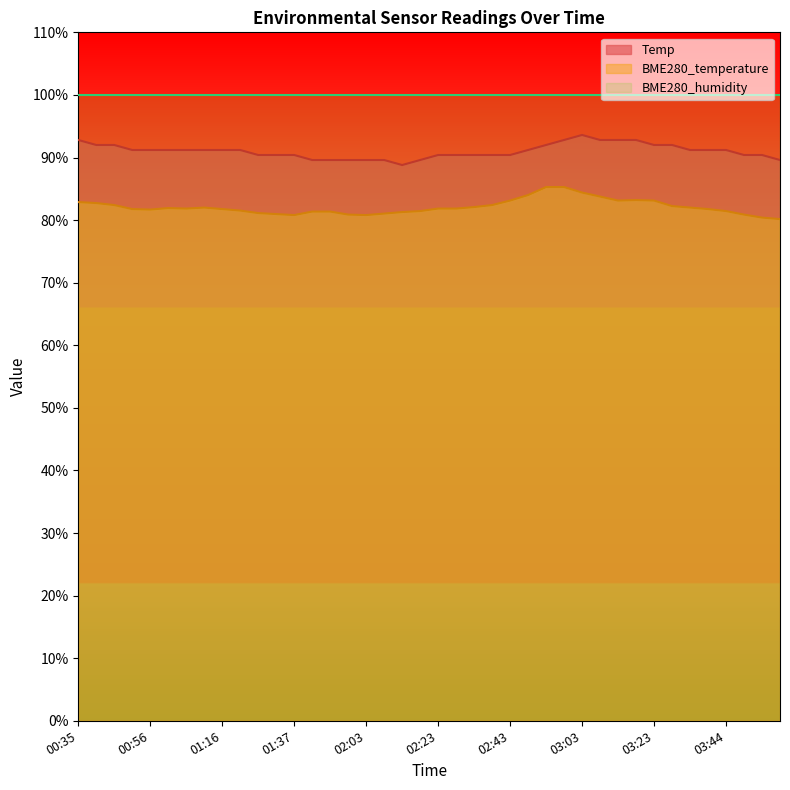

Rank the series by their average value, from lowest to highest.

BME280_temperature, Temp, BME280_humidity